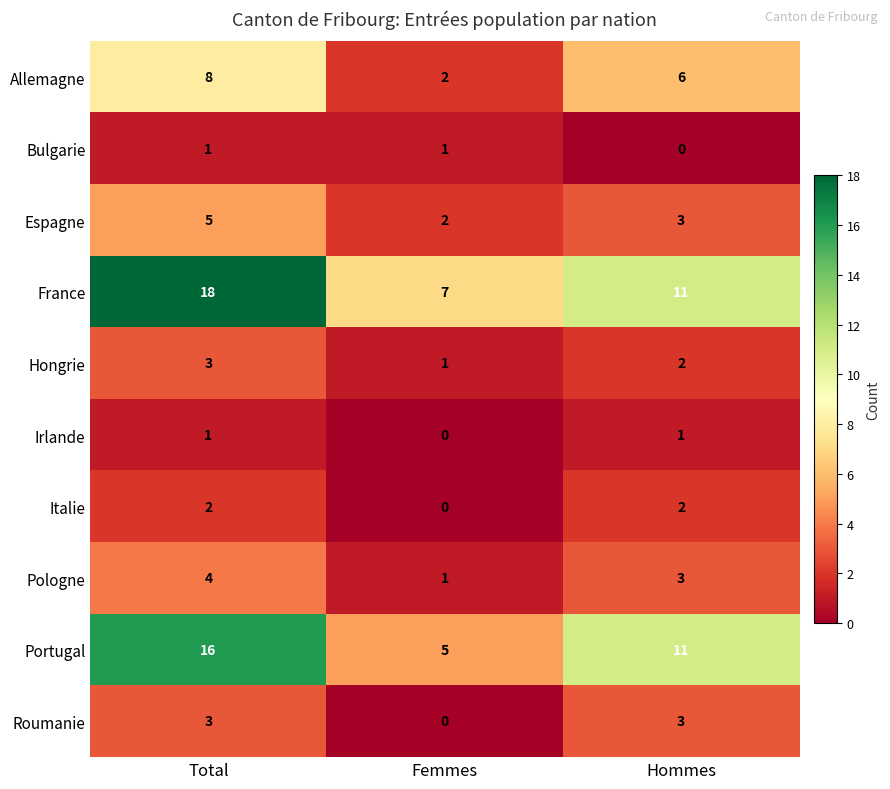

What is the maximum value shown in the chart?

18